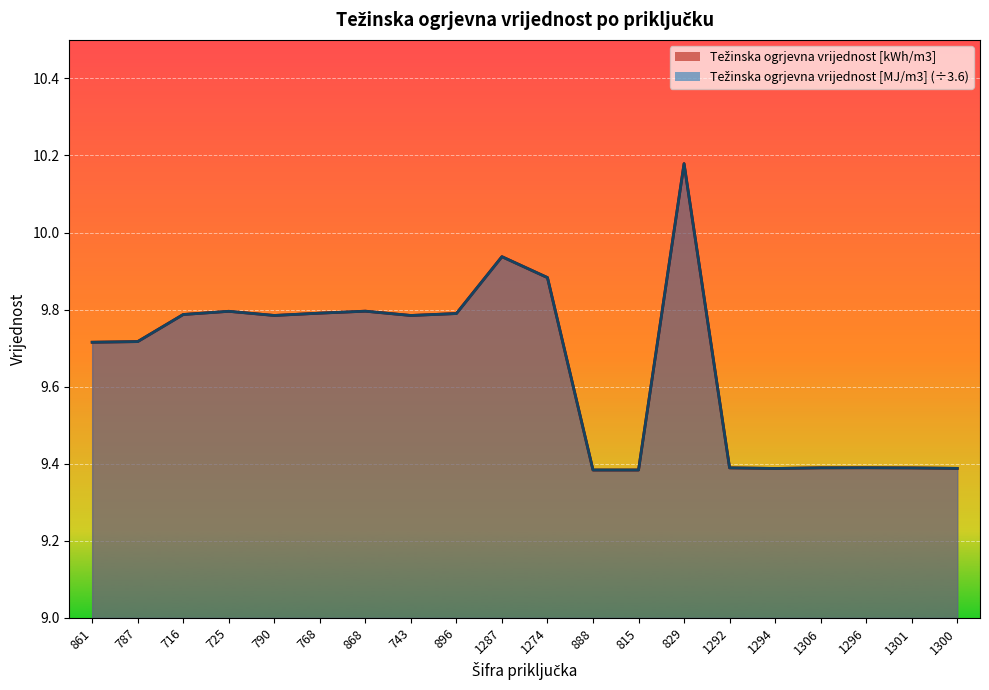

At which category does Težinska ogrjevna vrijednost [MJ/m3] reach its first local peak?

725